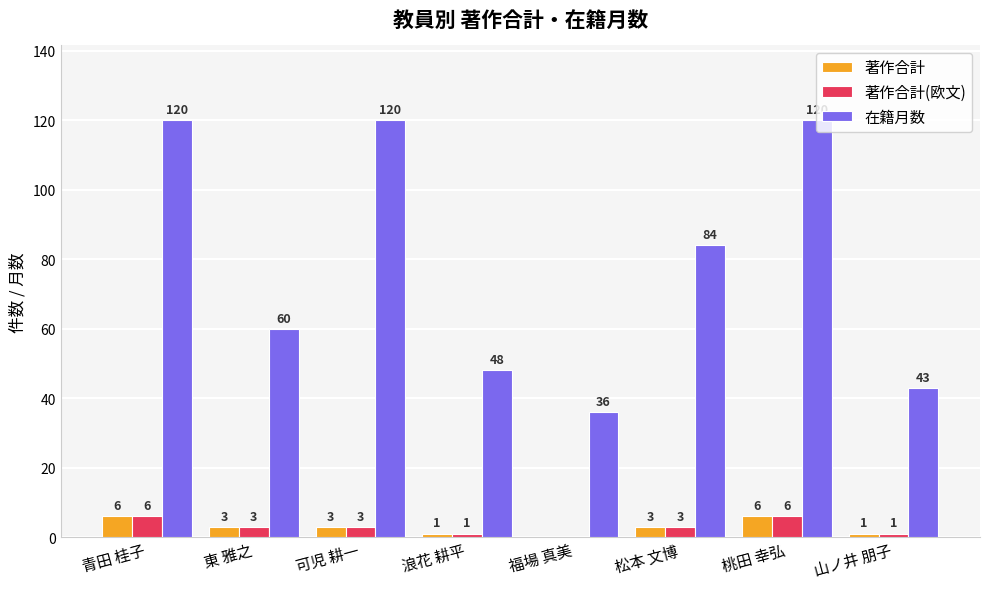

Which series has the largest range (max minus min)?

在籍月数